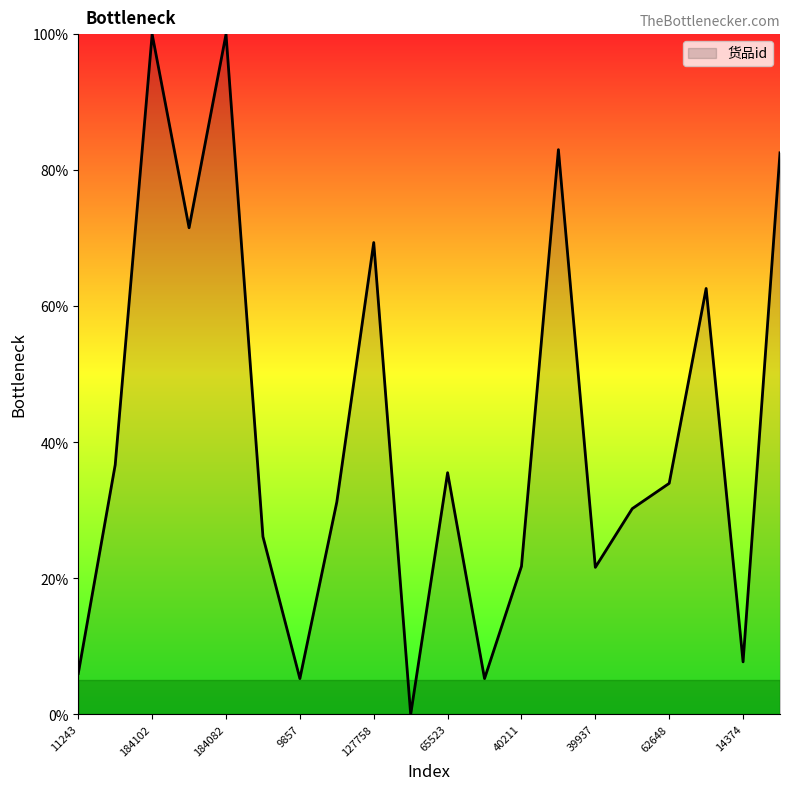

What is the difference between the maximum and minimum values?

100.0